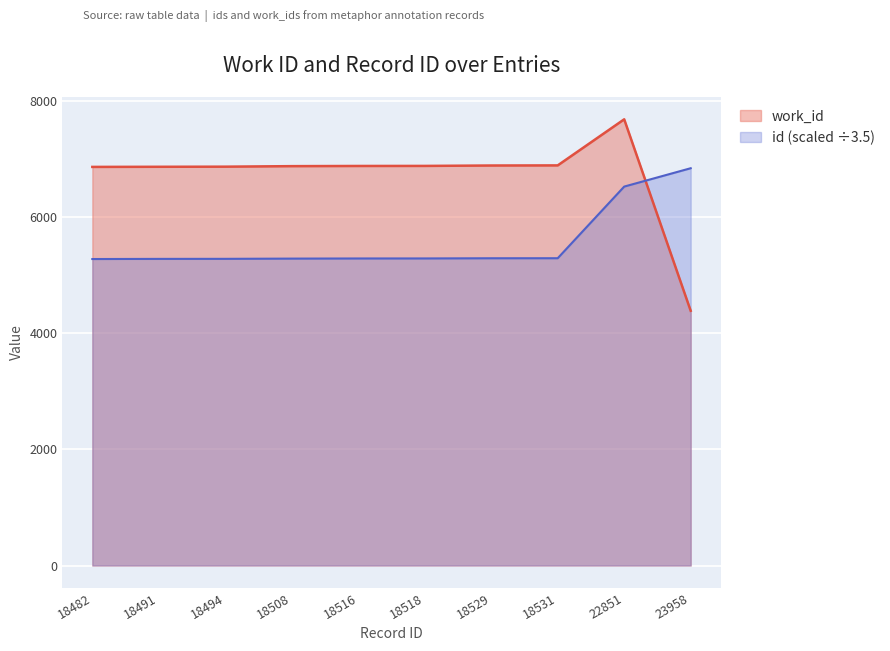

Which series ends up on top after the final intersection of id and work_id?

id